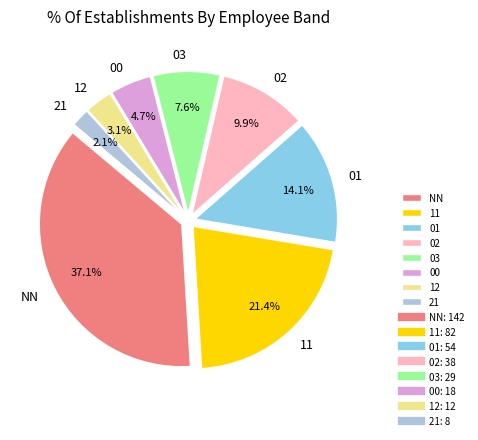

Is 01 the majority of the pie?

No